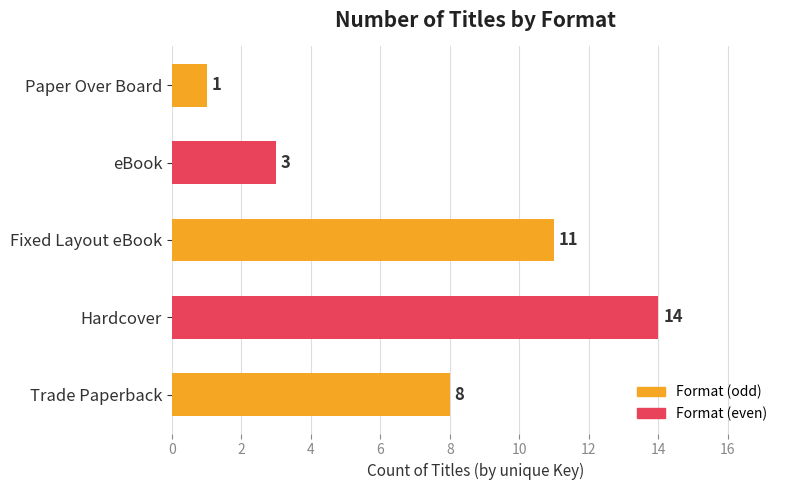

Read the value at Hardcover, to the nearest 5.

15